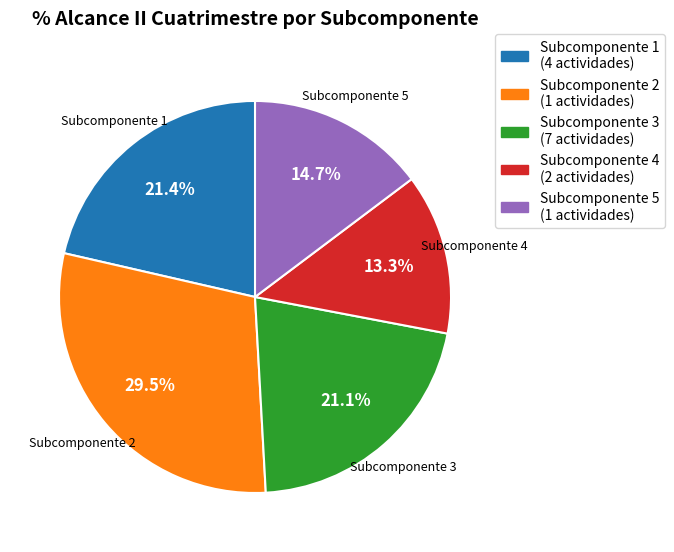

Which category has the smallest portion of the pie?

Subcomponente 4